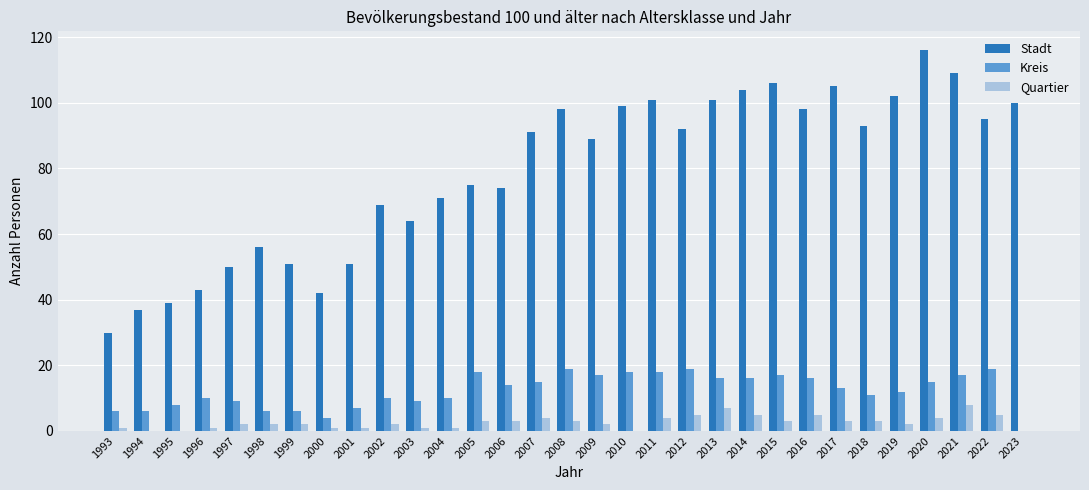

What is the maximum value for Quartier?

8